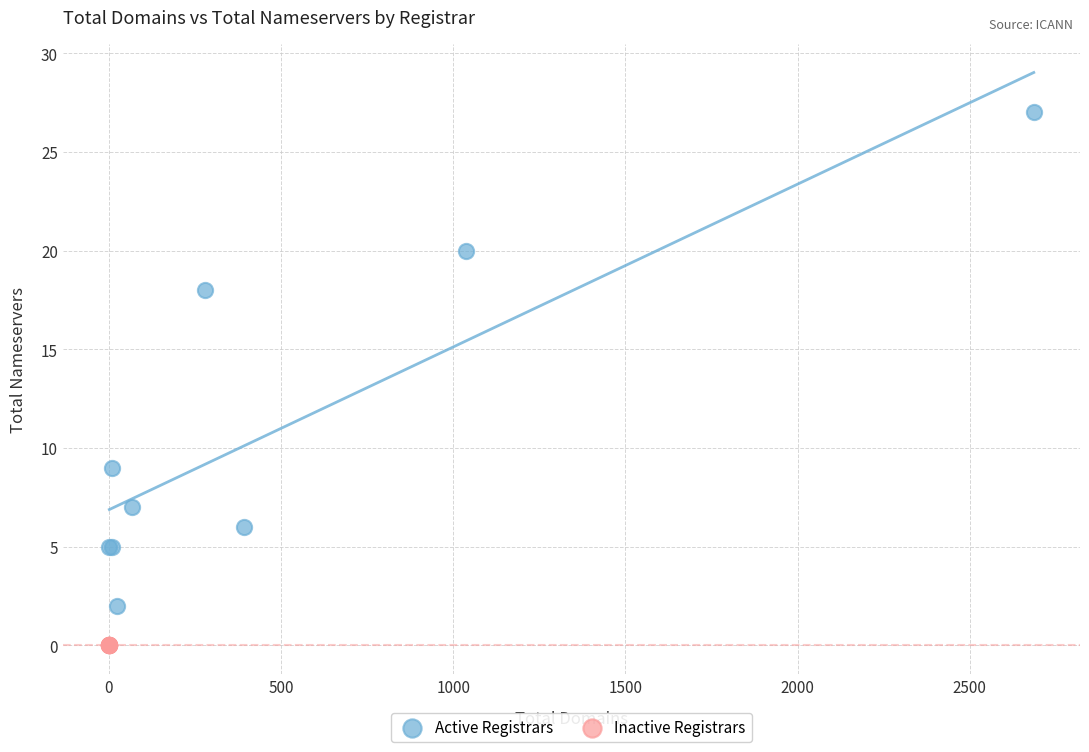

Which series contains the lowest Y value?

Inactive Registrars